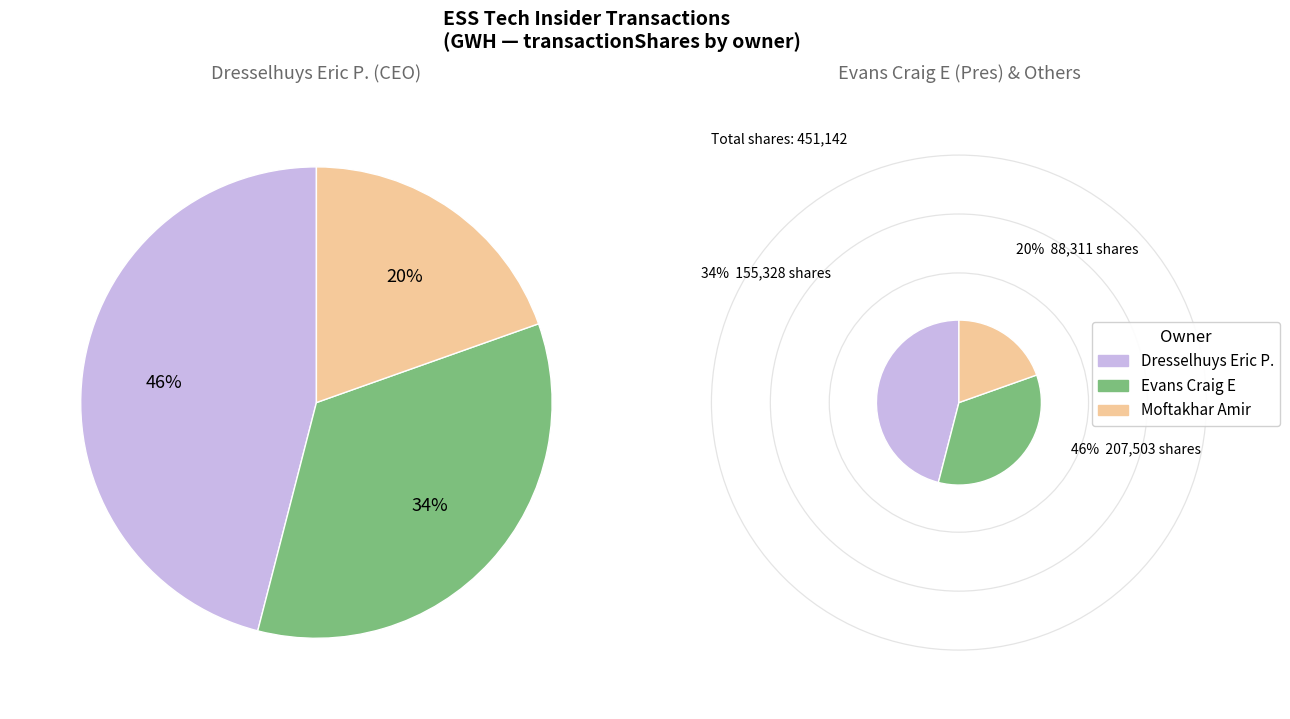

How many slices are in this pie chart?

3